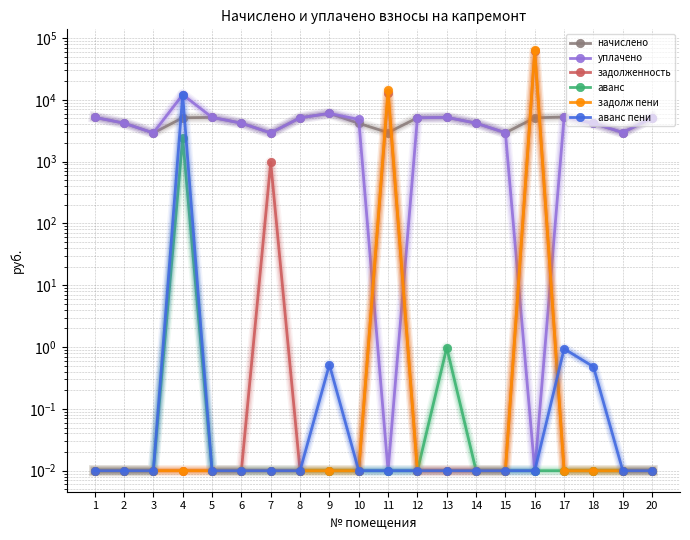

True or false: уплачено has more than 0 interior local peaks.

True